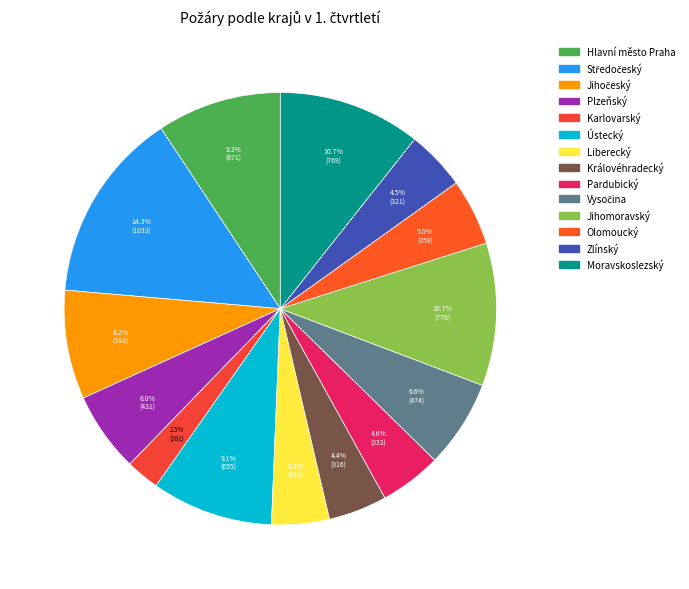

Rank the categories by value from lowest to highest.

Karlovarský, Liberecký, Královéhradecký, Zlínský, Pardubický, Olomoucký, Plzeňský, Vysočina, Jihočeský, Ústecký, Hlavní město Praha, Moravskoslezský, Jihomoravský, Středočeský